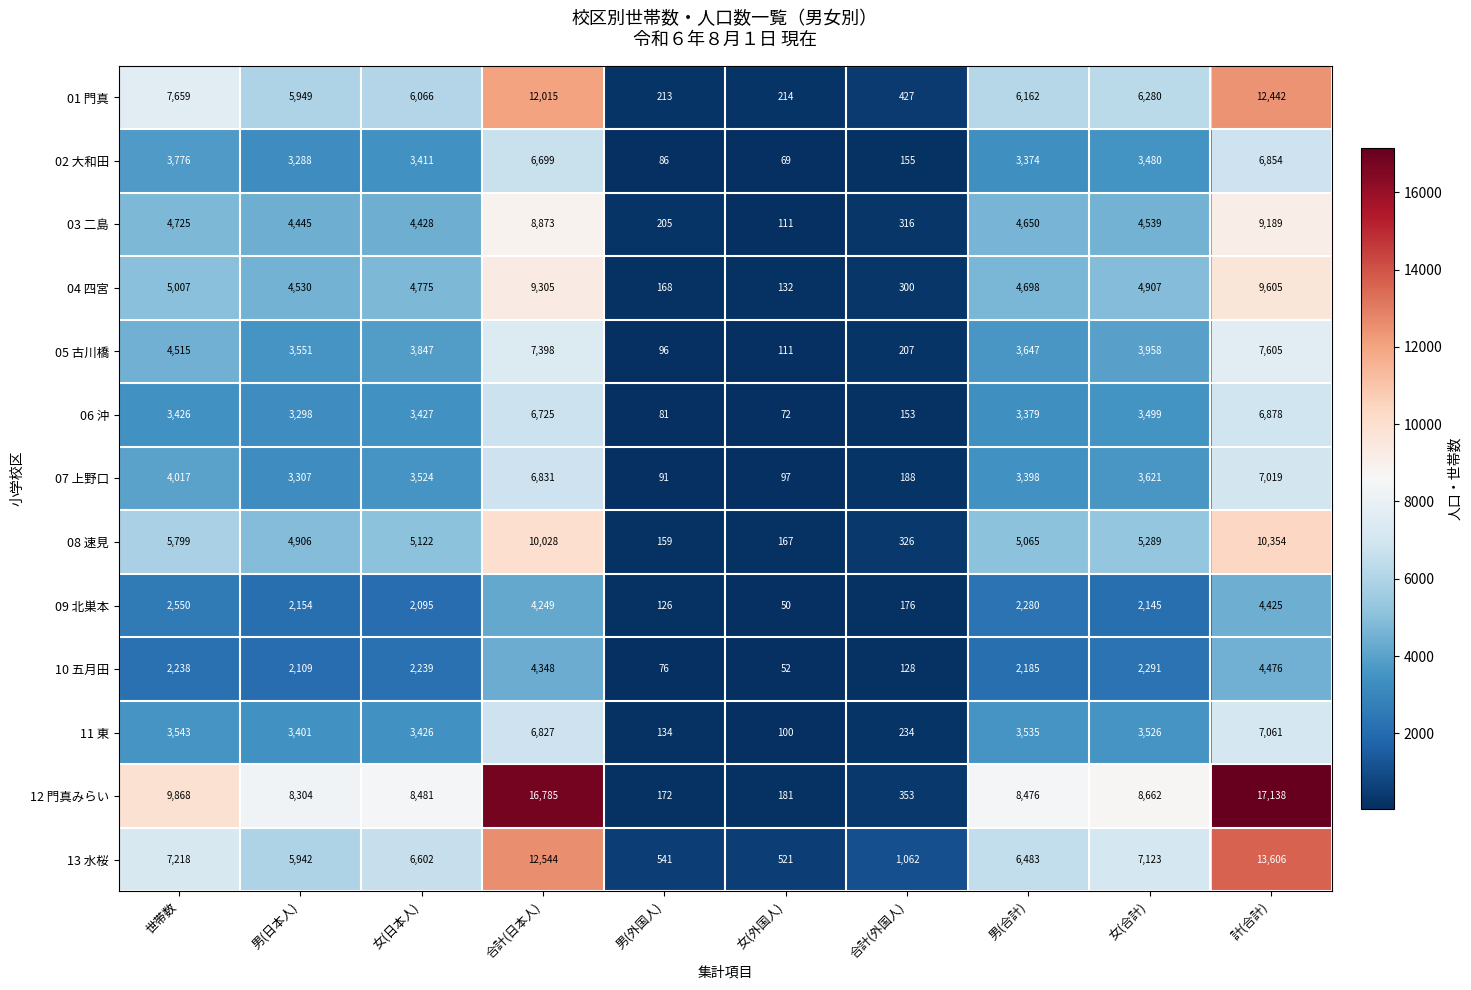

Count the number of categories in the chart.

10